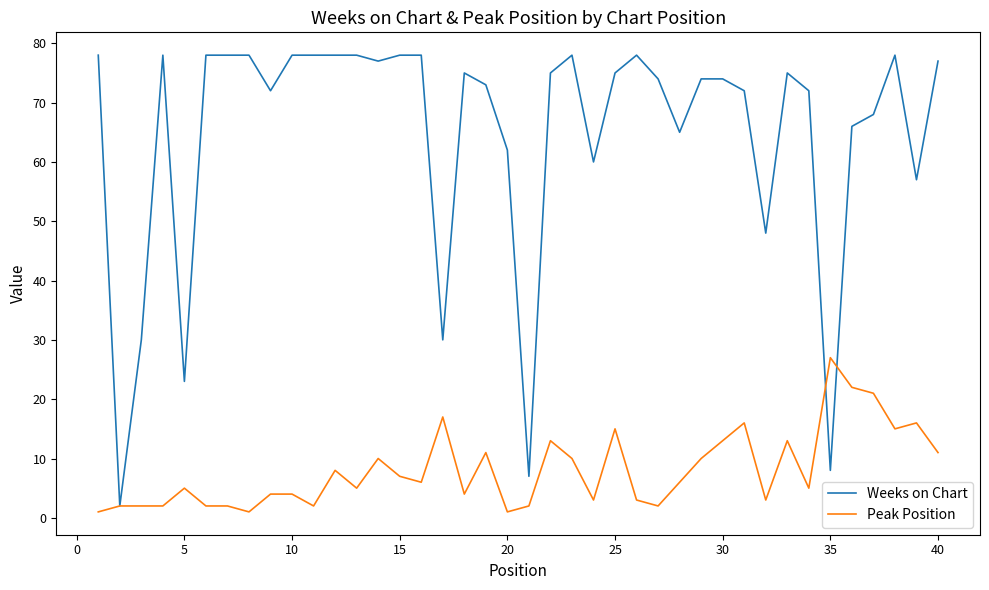

Rank the series by their maximum value, from highest to lowest.

Weeks on Chart, Peak Position